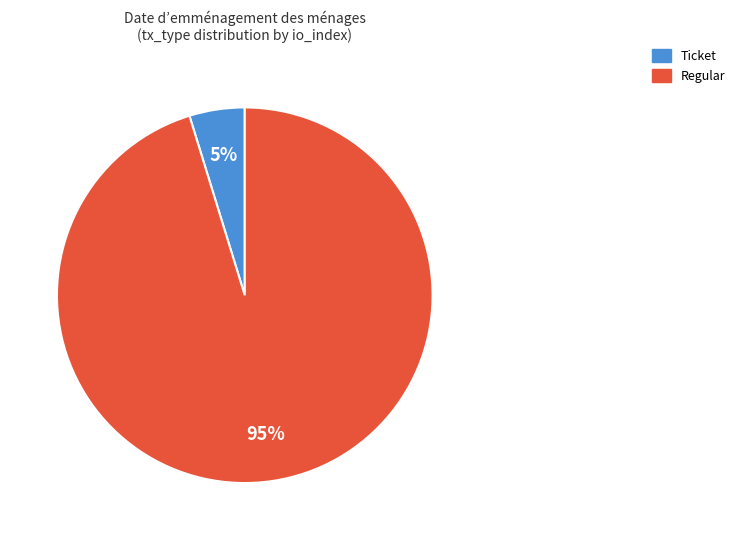

Is there a majority slice in this chart?

Yes